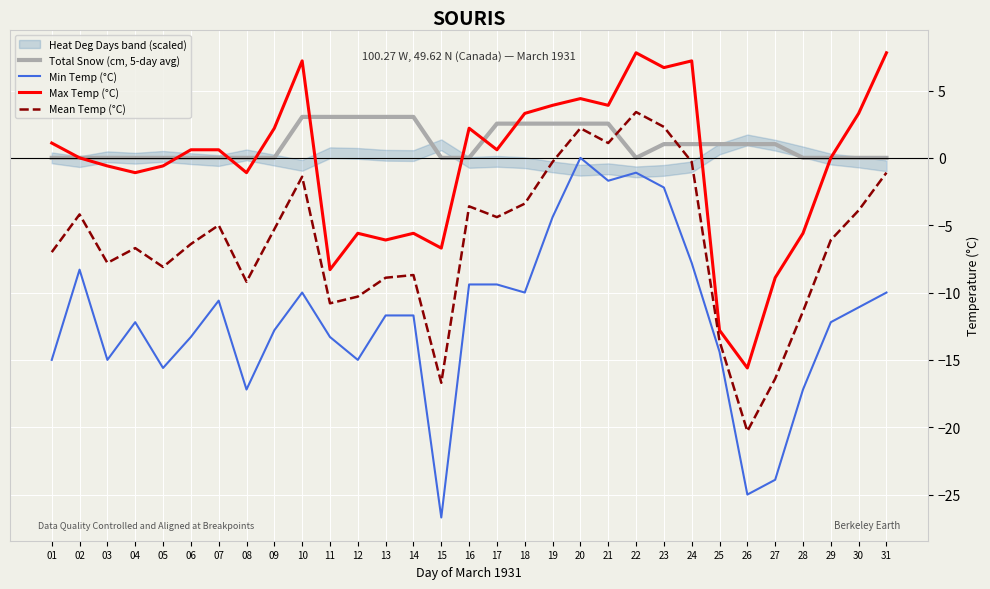

Reading left to right, list all the values displayed in this chart.

Total Snow (cm, 5-day avg): 0.0	0.0	0.0	0.0	0.0	0.0	0.0	0.0	0.0	3.0	3.0	3.0	3.0	3.0	0.0	0.0	2.5	2.5	2.5	2.5	2.5	0.0	1.0	1.0	1.0	1.0	1.0	0.0	0.0	0.0	0.0
Min Temp (°C): -15.0	-8.3	-15.0	-12.2	-15.6	-13.3	-10.6	-17.2	-12.8	-10.0	-13.3	-15.0	-11.7	-11.7	-26.7	-9.4	-9.4	-10.0	-4.4	0.0	-1.7	-1.1	-2.2	-7.8	-14.4	-25.0	-23.9	-17.2	-12.2	-11.1	-10.0
Max Temp (°C): 1.1	0.0	-0.6	-1.1	-0.6	0.6	0.6	-1.1	2.2	7.2	-8.3	-5.6	-6.1	-5.6	-6.7	2.2	0.6	3.3	3.9	4.4	3.9	7.8	6.7	7.2	-12.8	-15.6	-8.9	-5.6	0.0	3.3	7.8
Mean Temp (°C): -7.0	-4.2	-7.8	-6.7	-8.1	-6.4	-5.0	-9.2	-5.3	-1.4	-10.8	-10.3	-8.9	-8.7	-16.7	-3.6	-4.4	-3.4	-0.3	2.2	1.1	3.4	2.3	-0.3	-13.6	-20.3	-16.4	-11.4	-6.1	-3.9	-1.1